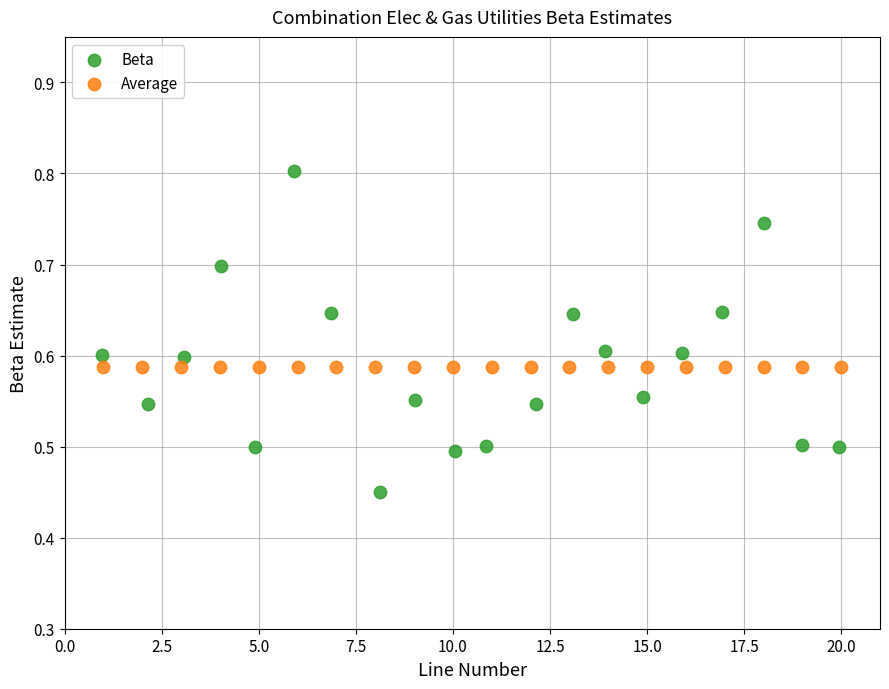

Which series reaches the minimum Y coordinate?

Beta